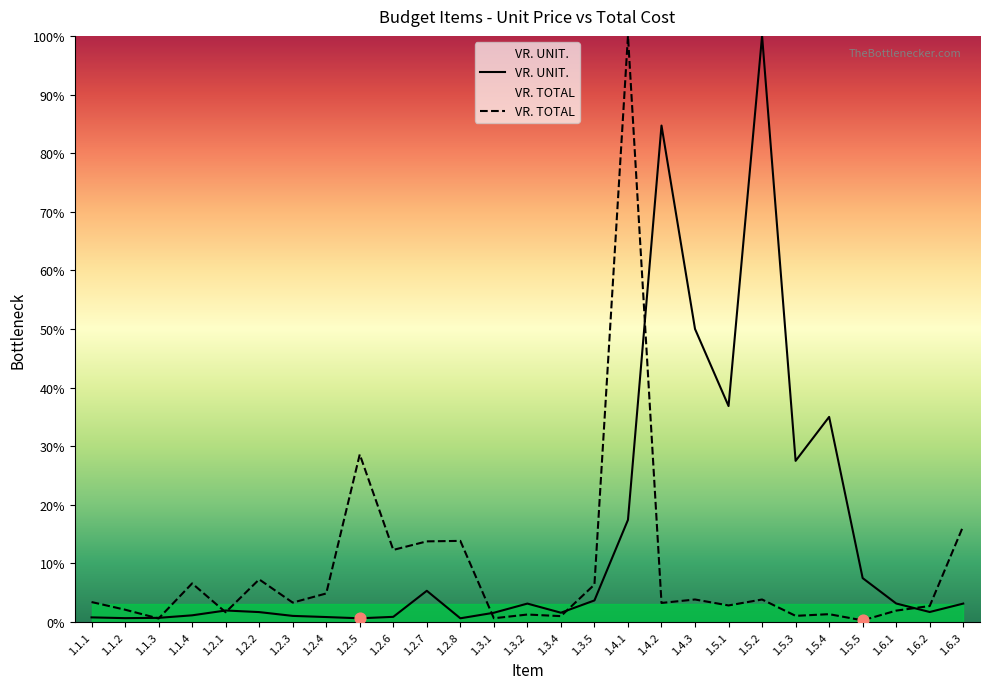

What are all the series names shown in the legend?

VR. UNIT., VR. TOTAL